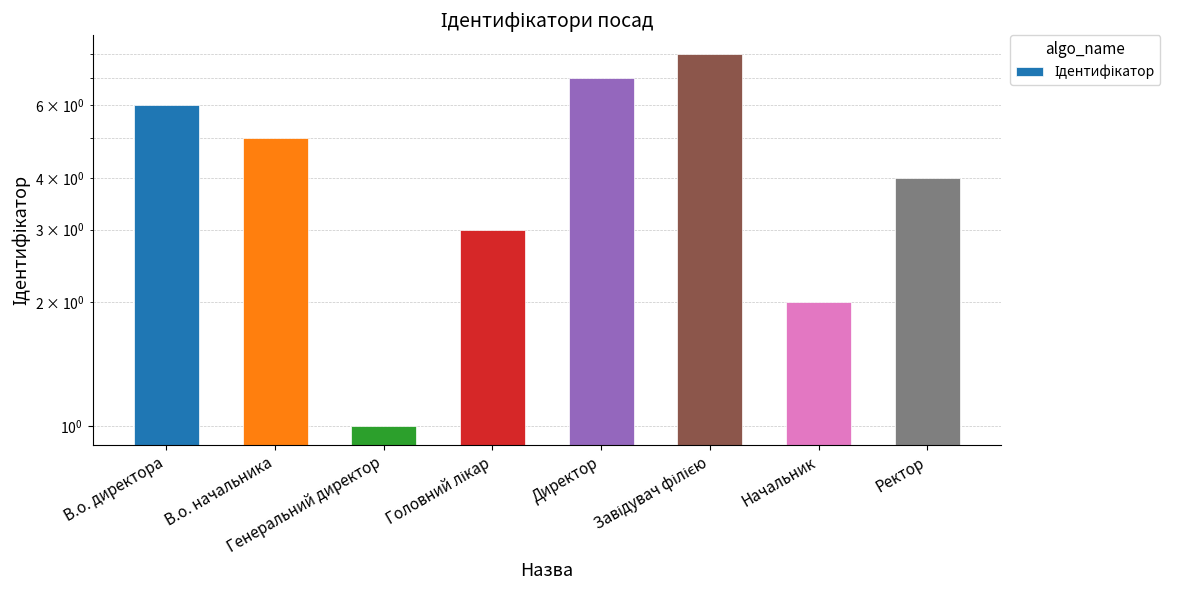

Is it true that the value at Завідувач філією is 12?

False